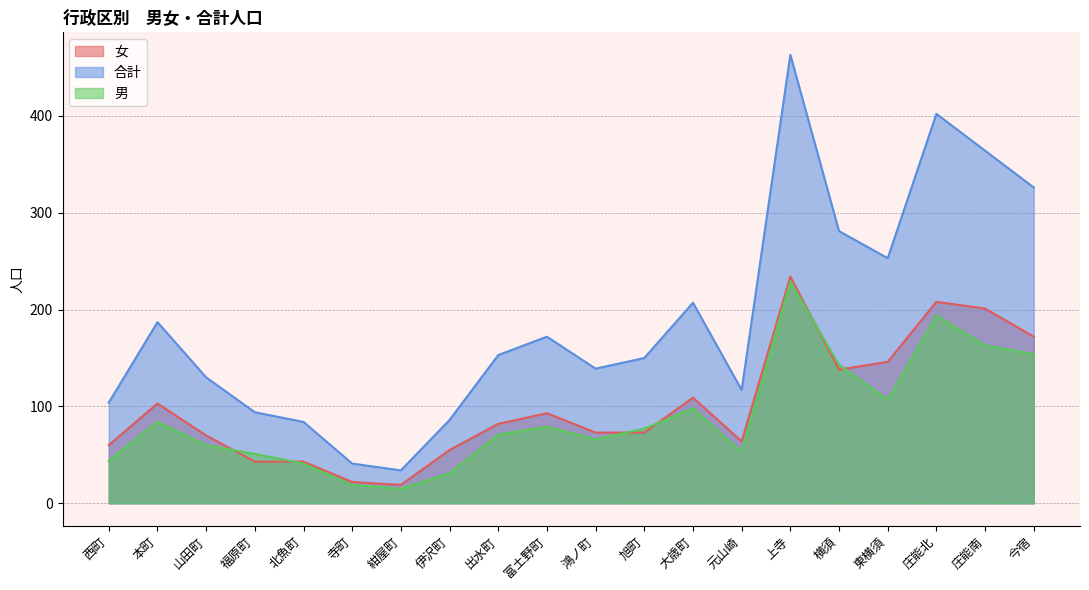

Where is the first local maximum for 女?

本町